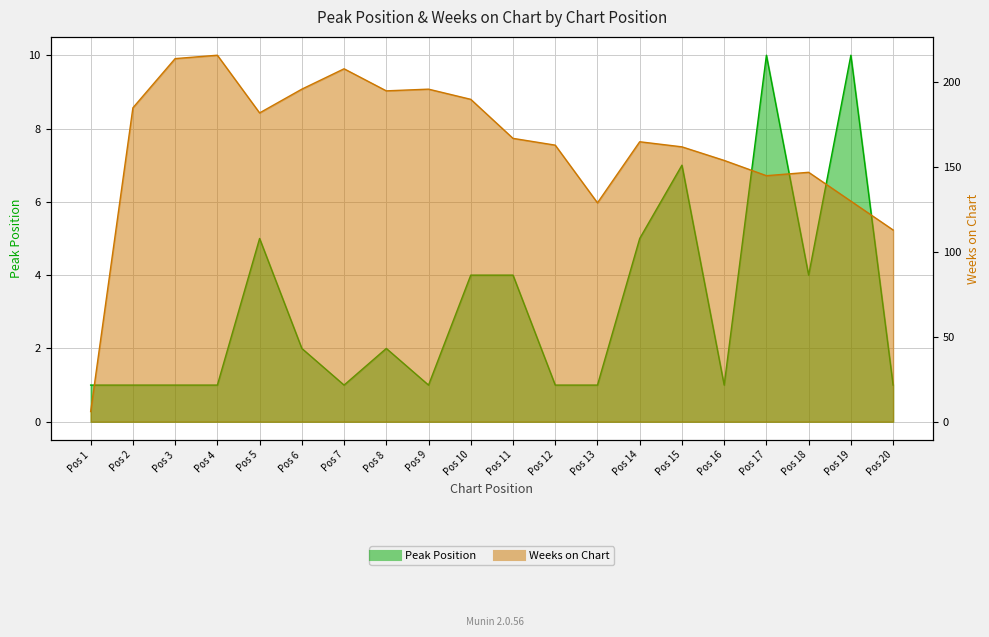

What is the sum of the Peak Position values at Pos 3 and Pos 18?

5